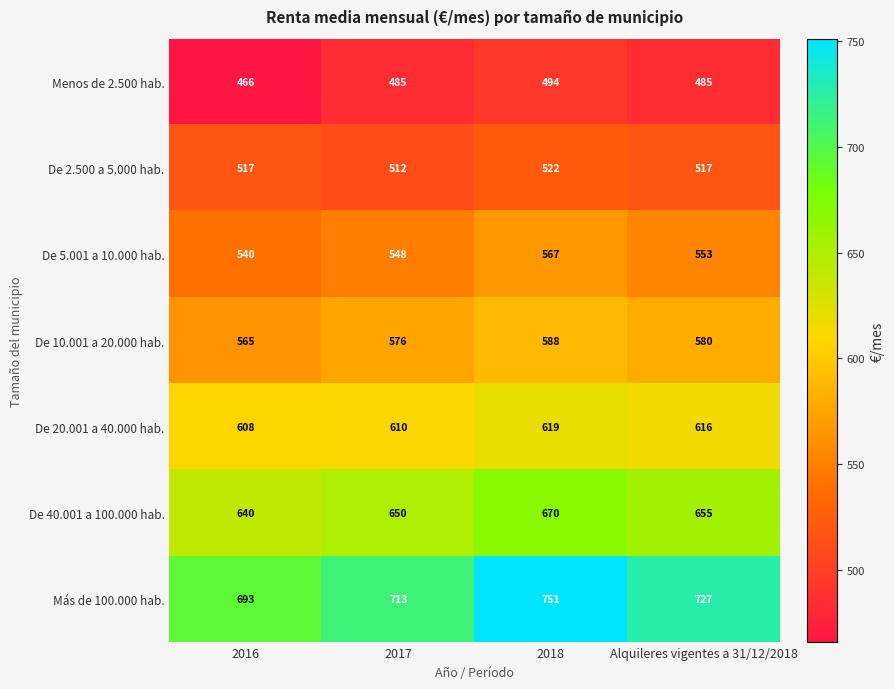

Reading left to right, list all the values displayed in this chart.

Menos de 2.500 hab.: 466	485	494	485
De 2.500 a 5.000 hab.: 517	512	522	517
De 5.001 a 10.000 hab.: 540	548	567	553
De 10.001 a 20.000 hab.: 565	576	588	580
De 20.001 a 40.000 hab.: 608	610	619	616
De 40.001 a 100.000 hab.: 640	650	670	655
Más de 100.000 hab.: 693	713	751	727